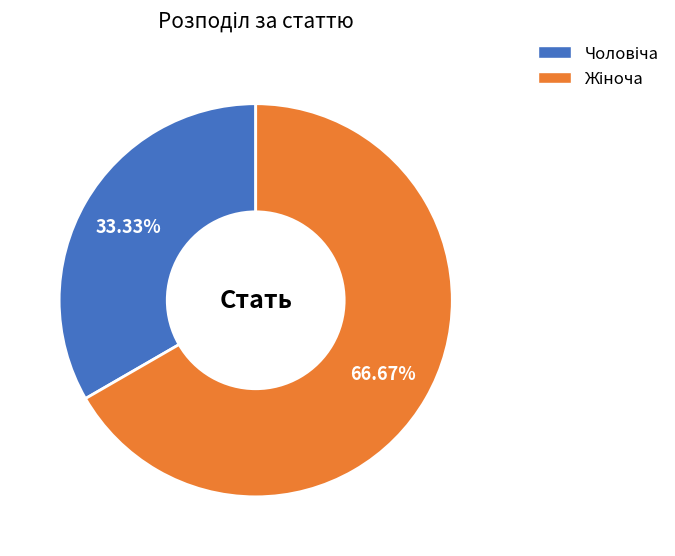

Does any single category account for the majority?

Yes